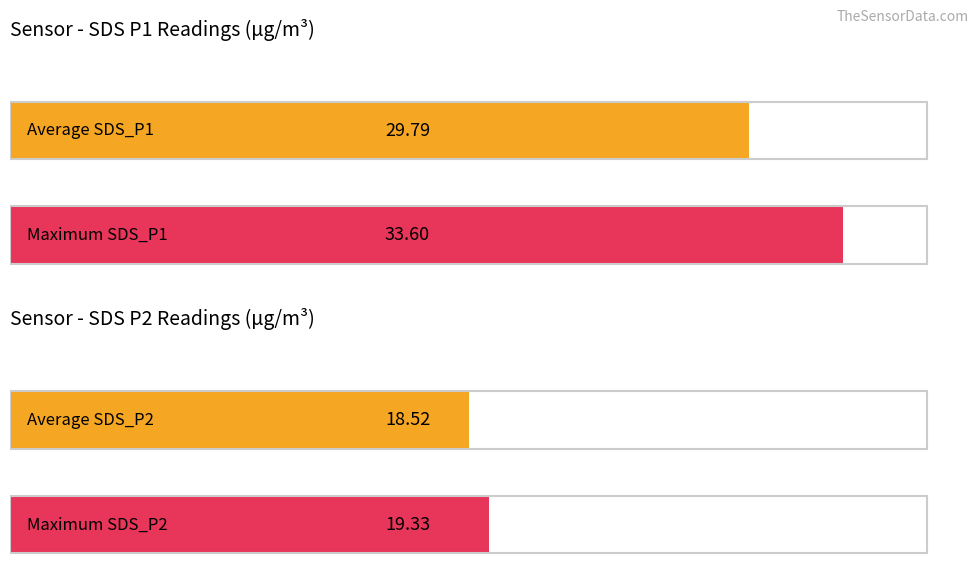

Is it true that P1 equals 33.6 at 1?

True